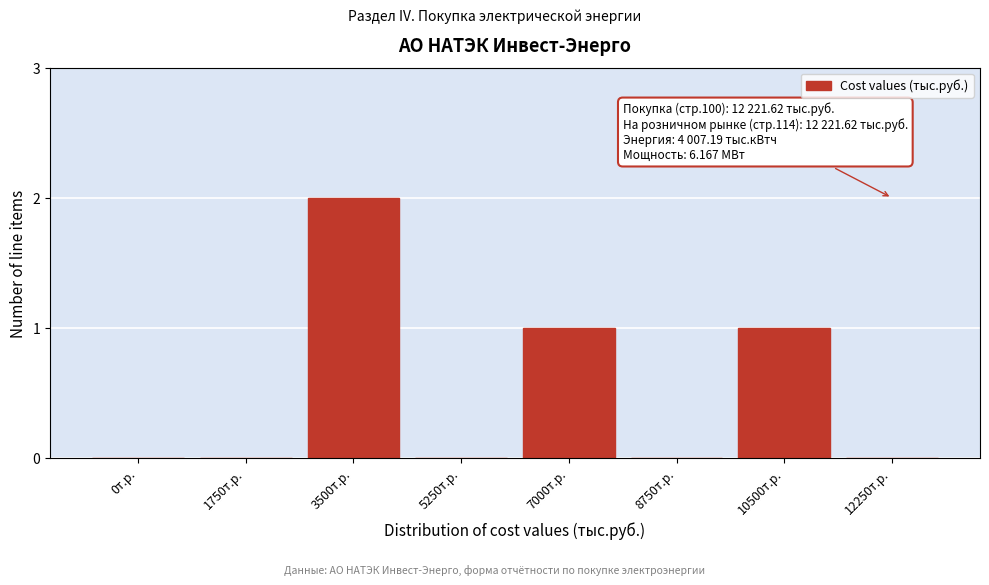

Reading left to right, what are all the values shown in this chart?

0т.р.=0	1750т.р.=0	3500т.р.=2	5250т.р.=0	7000т.р.=1	8750т.р.=0	10500т.р.=1	12250т.р.=0